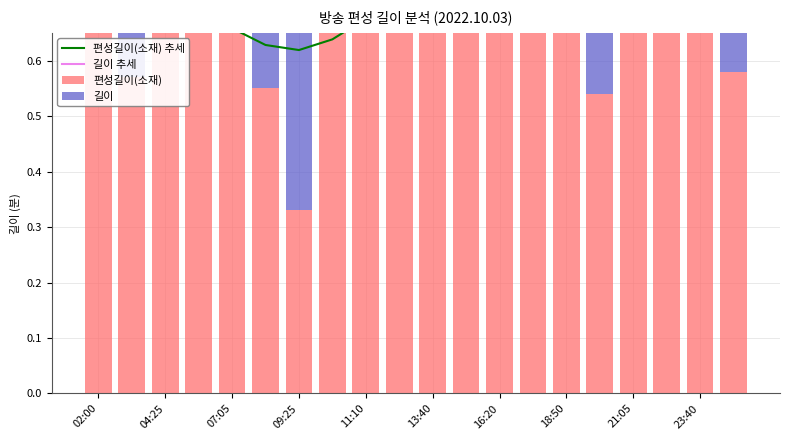

What is the average value of the 편성길이(소재) 추세 series?

0.7